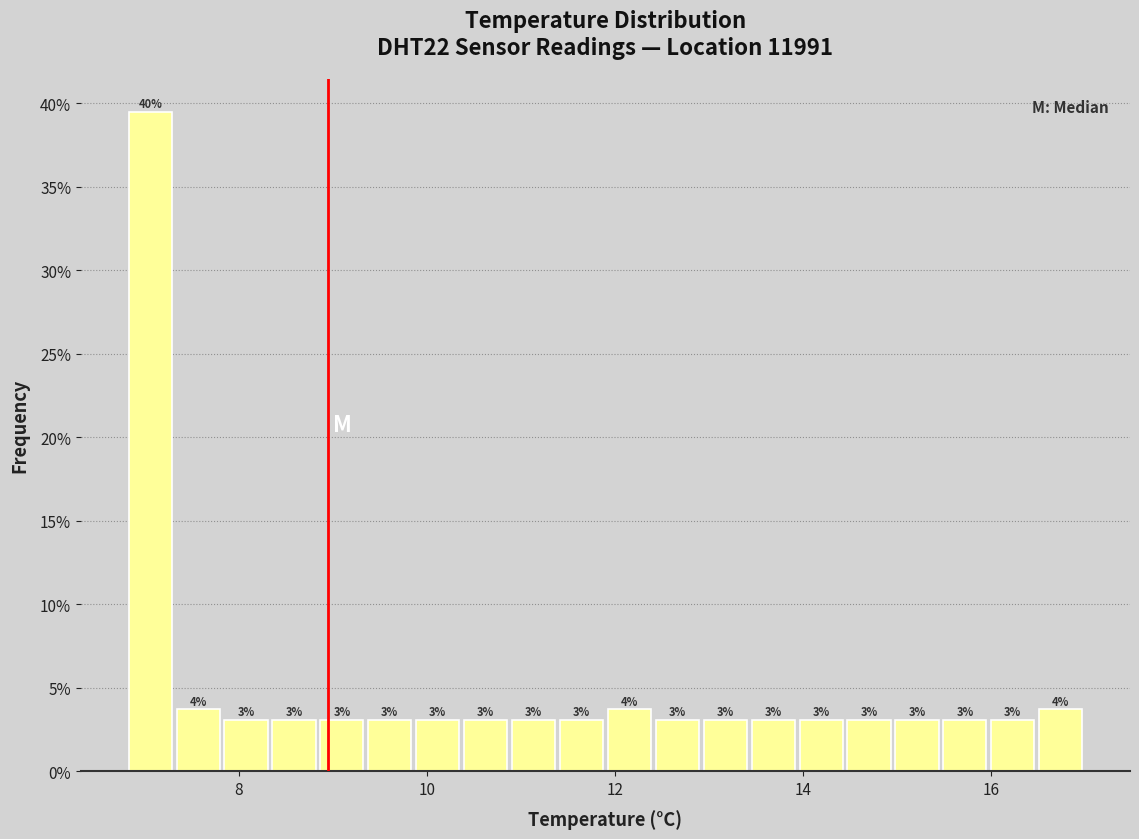

Read against the x-axis, roughly where is the centre of the tallest bar?

7.0